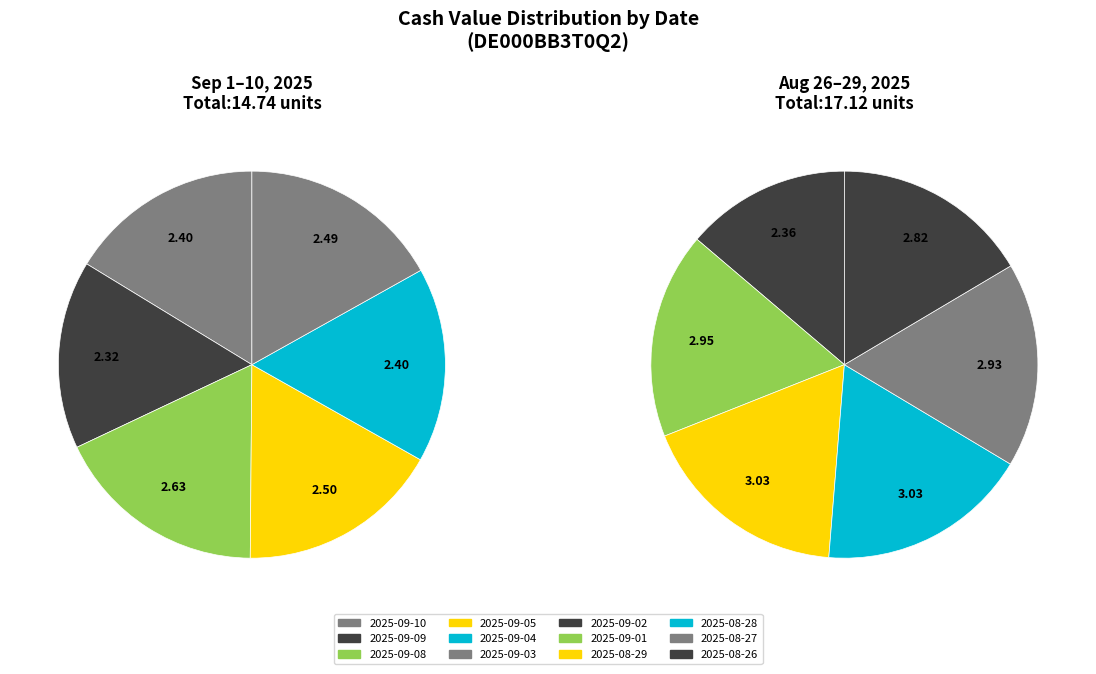

The 2025-09-01 slice represents 3% of the pie. True or false?

False